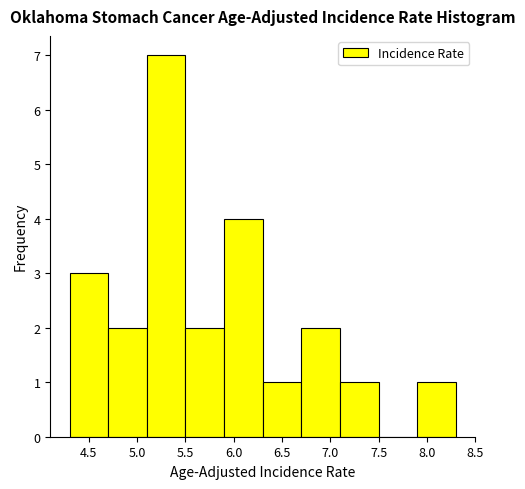

Reading left to right, transcribe this chart: for each bar, give the range it covers on the x-axis and its height. The values are not printed on the chart, so give them approximately, as read against the axis.

4.3 to 4.7: 3
4.7 to 5.1: 2
5.1 to 5.5: 7
5.5 to 5.9: 2
5.9 to 6.3: 4
6.3 to 6.7: 1
6.7 to 7.1: 2
7.1 to 7.5: 1
7.5 to 7.9: 0
7.9 to 8.3: 1